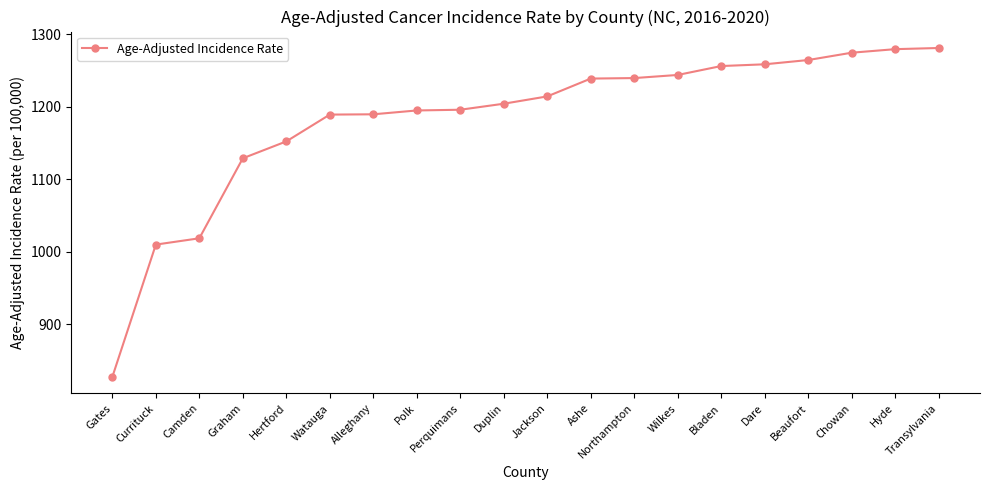

What is the minimum value shown in the chart?

827.0